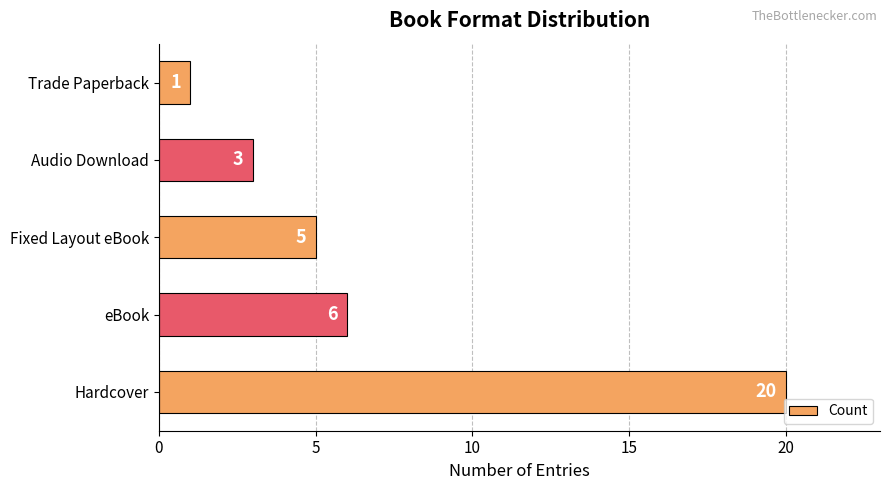

Rank the categories by value from highest to lowest.

Hardcover, eBook, Fixed Layout eBook, Audio Download, Trade Paperback